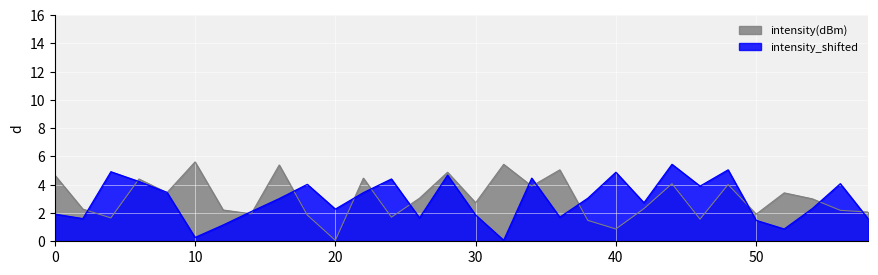

Where is the first local minimum for intensity_shifted?

2